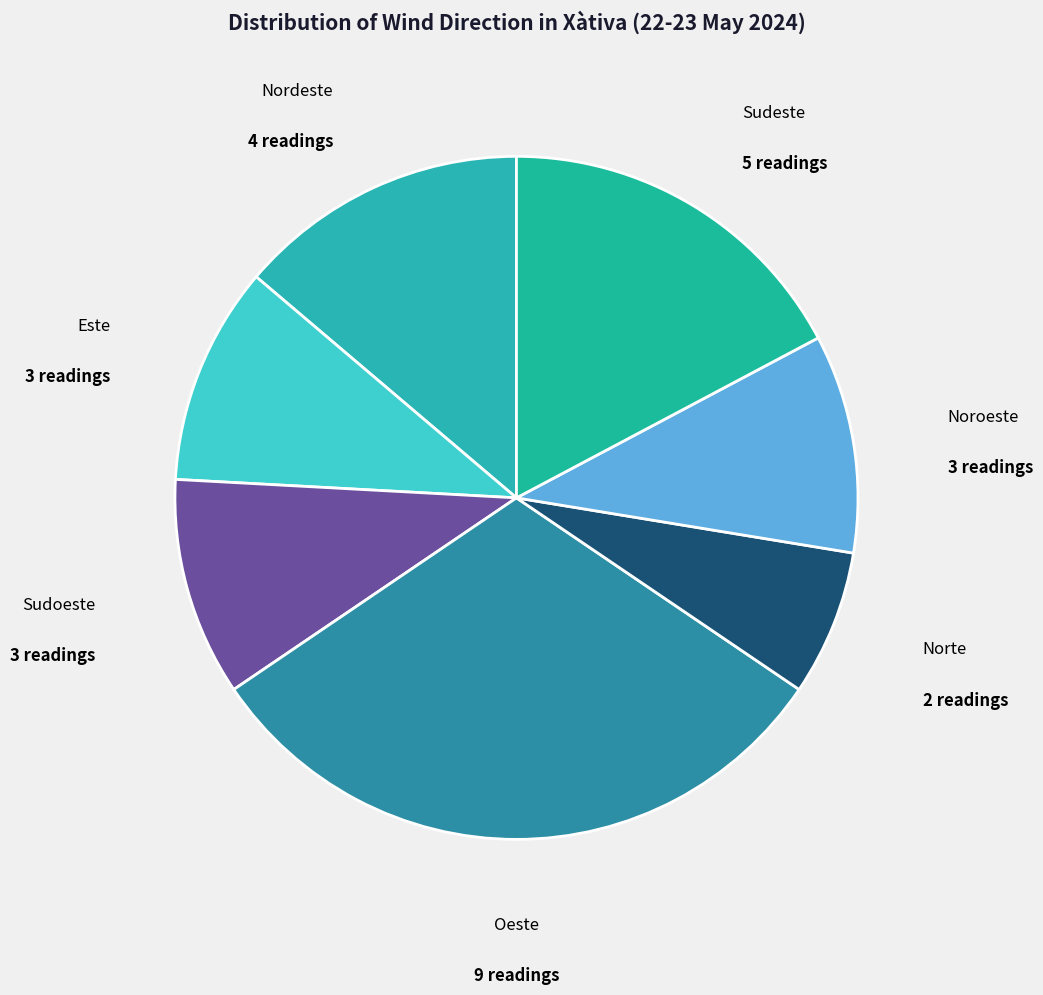

Do Oeste and Noroeste together represent more than half of the pie?

No